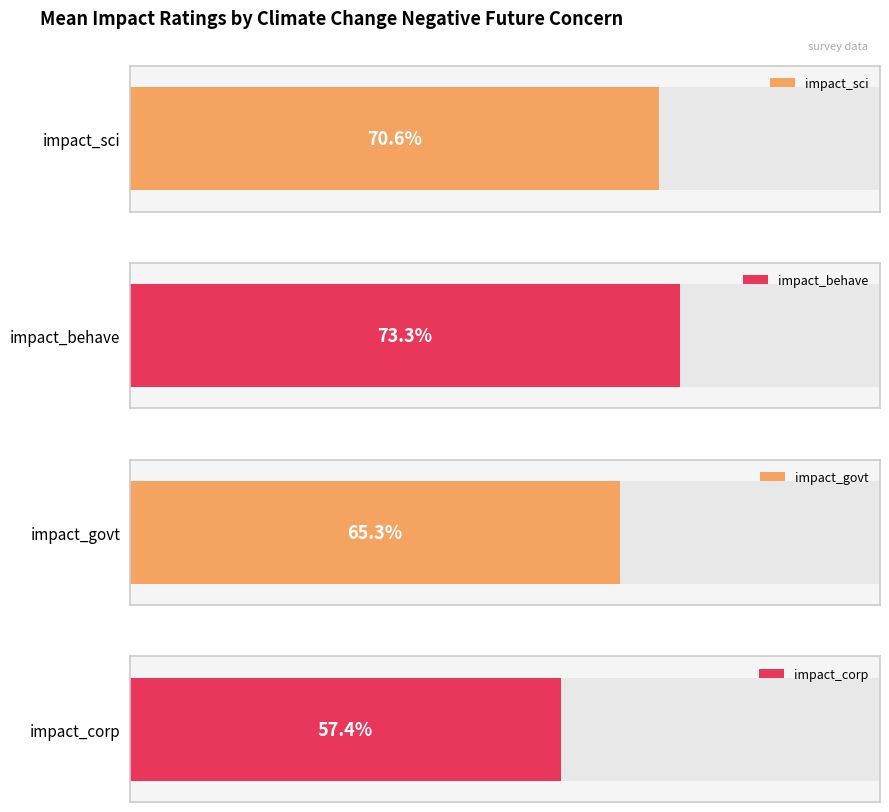

Which series has the largest total across all categories?

impact_behave